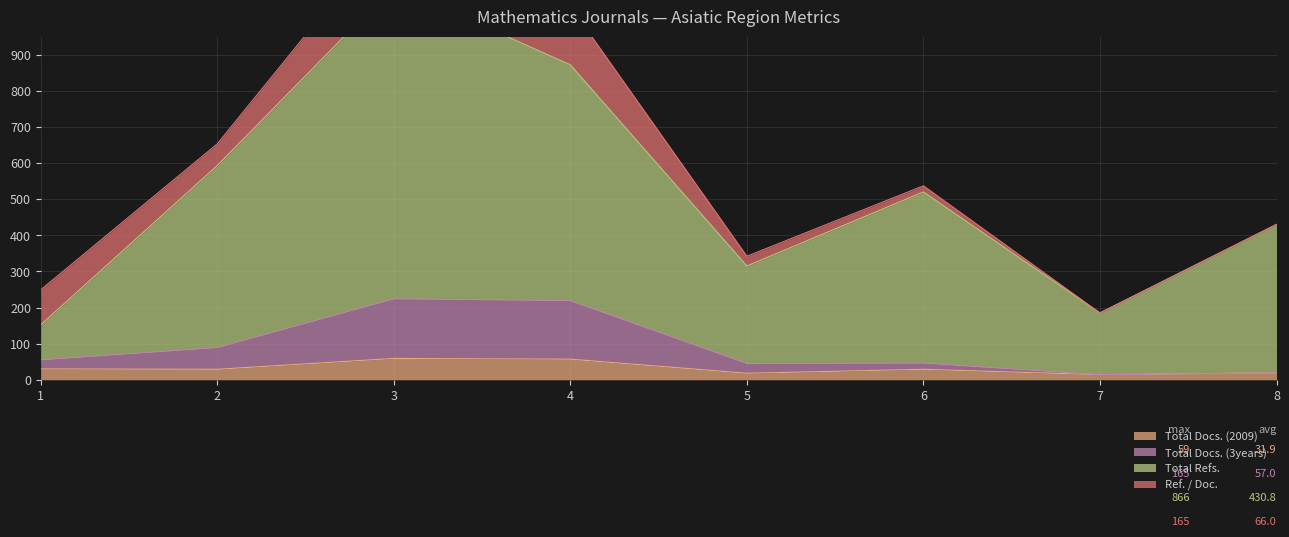

The Total Docs. (2009) series shows 10 at 5. True or false?

False